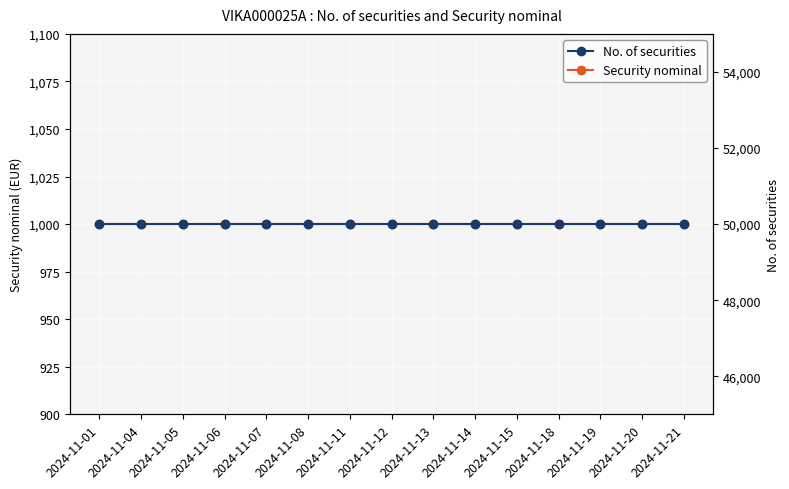

Does the chart display data point markers on the line(s)?

Yes